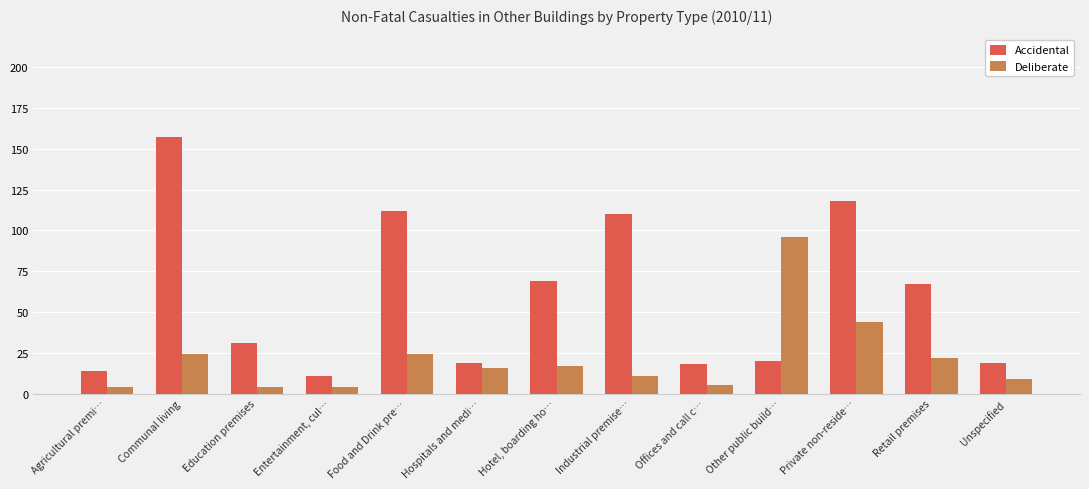

Which series has the largest total across all categories?

Accidental